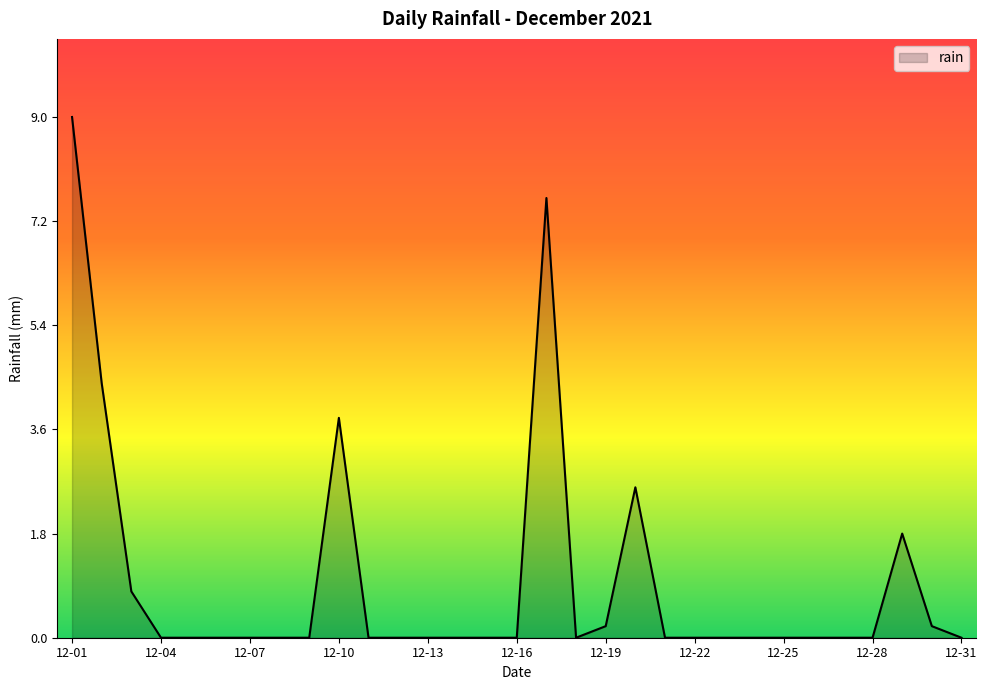

What is the maximum value shown in the chart?

9.0